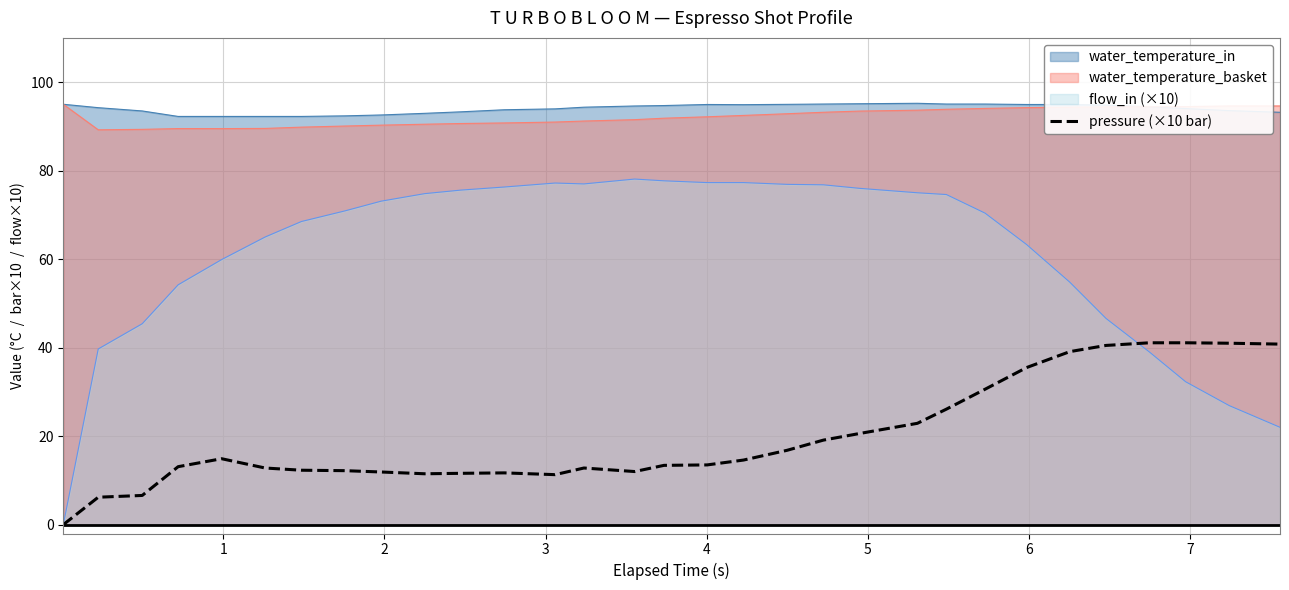

Read the value at 18.

16.8